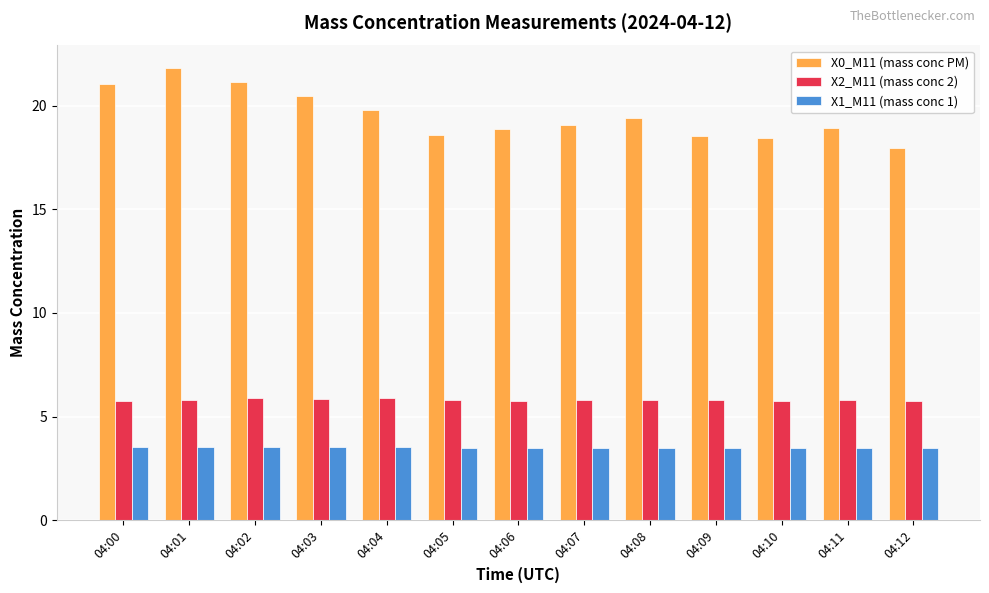

Are the bars grouped side by side (vs. stacked)?

Yes